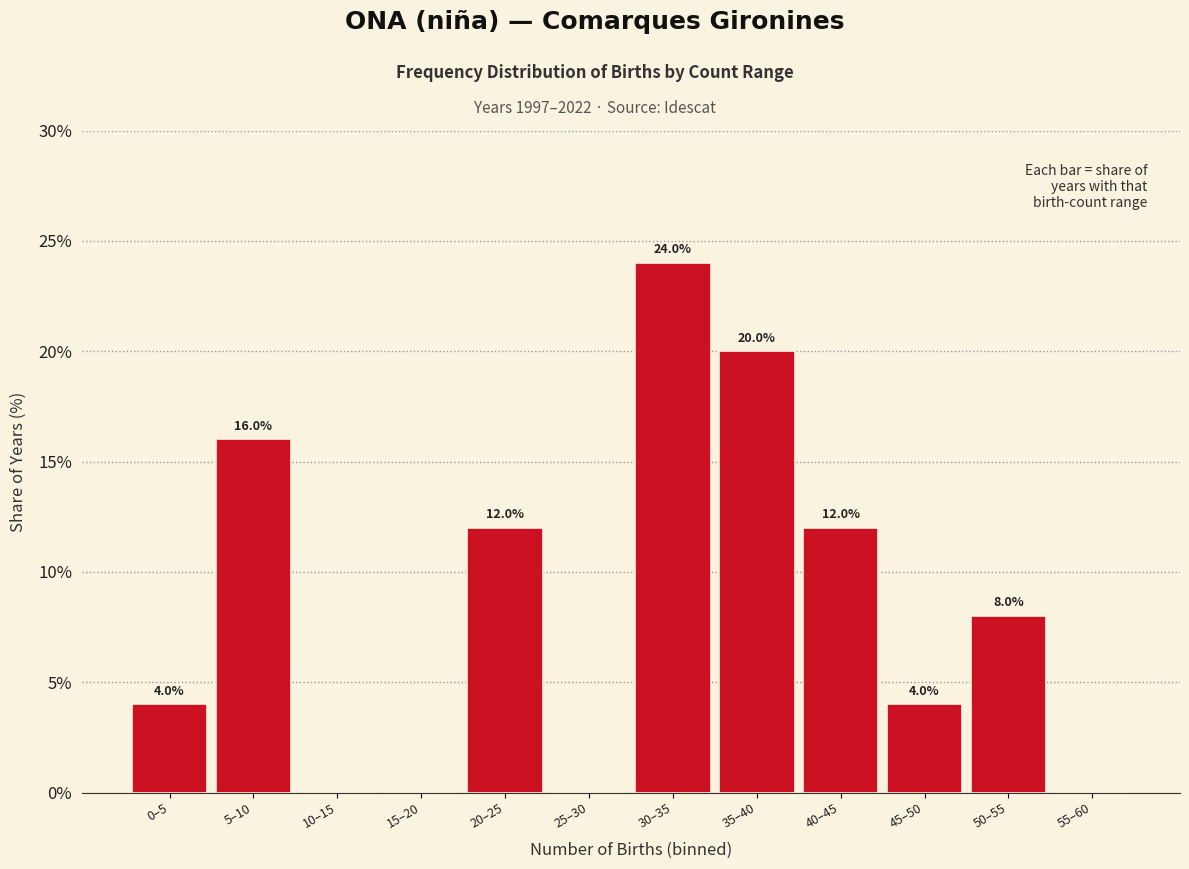

Reading left to right, what are all the values shown in this chart?

0–5=4	5–10=16	10–15=0	15–20=0	20–25=12	25–30=0	30–35=24	35–40=20	40–45=12	45–50=4	50–55=8	55–60=0